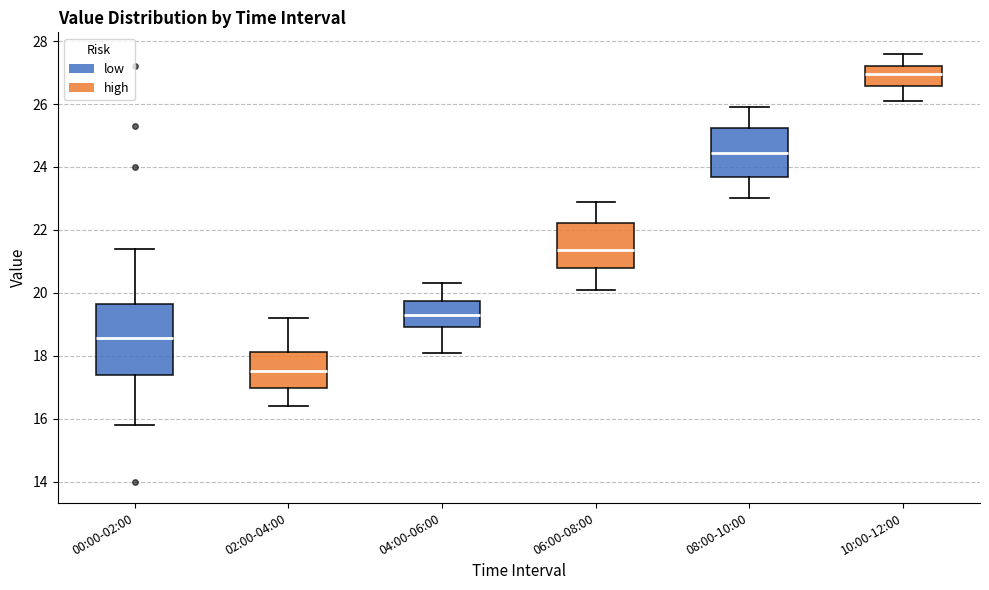

Which box has the highest median line?

10:00-12:00